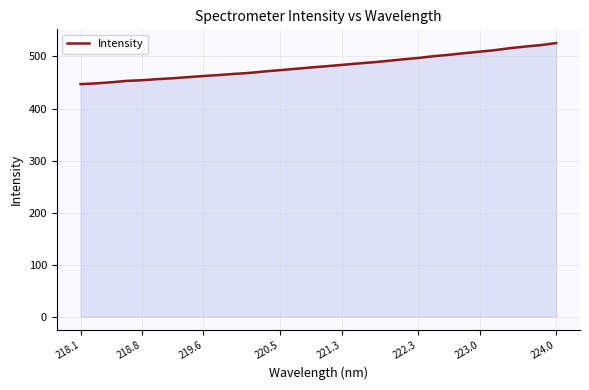

What is the minimum value shown in the chart?

446.8